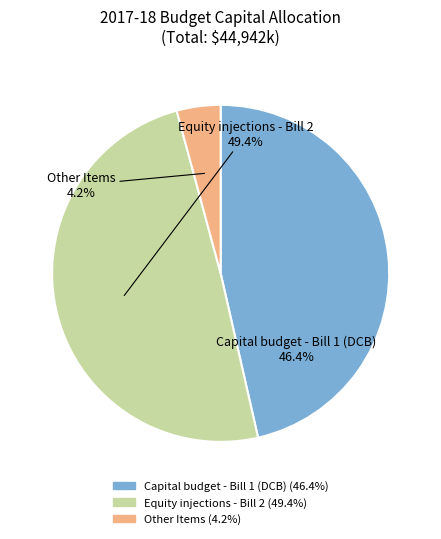

Rank the categories by value from lowest to highest.

Other Items, Capital budget - Bill 1 (DCB), Equity injections - Bill 2